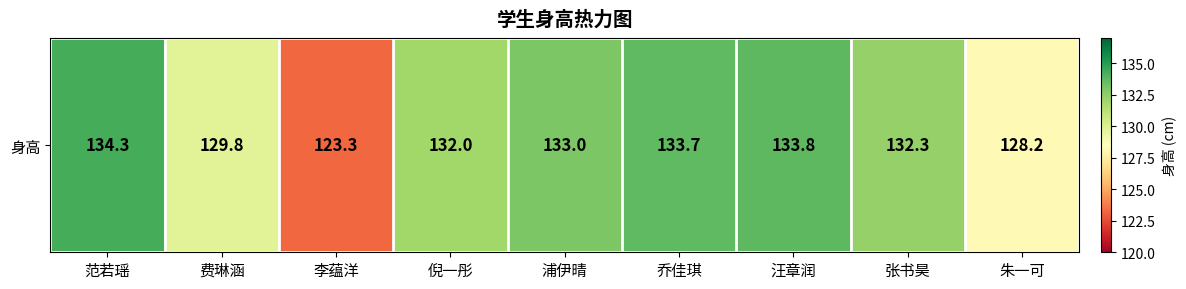

Reading right to left, extract all data points from this chart.

朱一可=128.2	张书昊=132.3	汪章润=133.8	乔佳琪=133.7	浦伊晴=133.0	倪一彤=132.0	李蕴洋=123.3	费琳涵=129.8	范若瑶=134.3